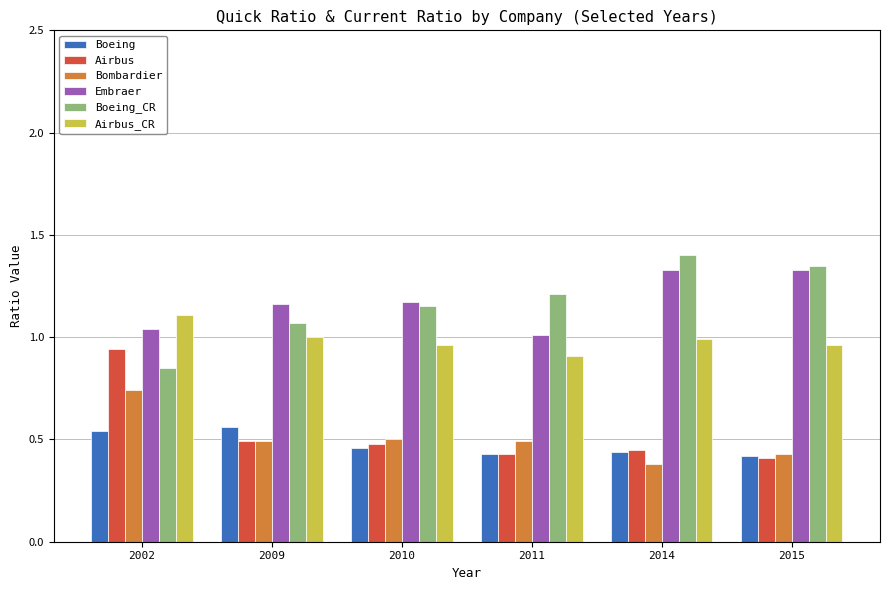

Does the chart contain stacked bars?

No